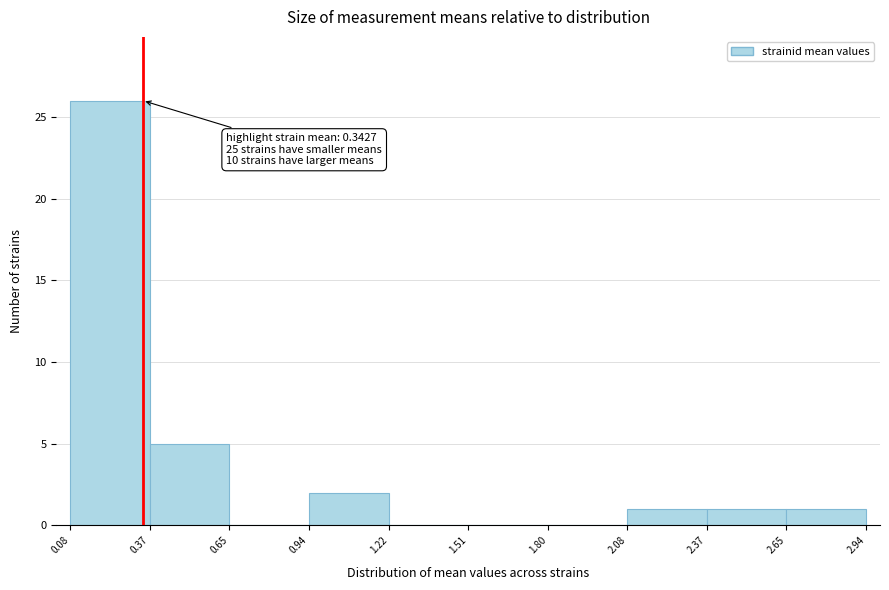

Over which range of the x-axis is the bar tallest?

0.08 to 0.37